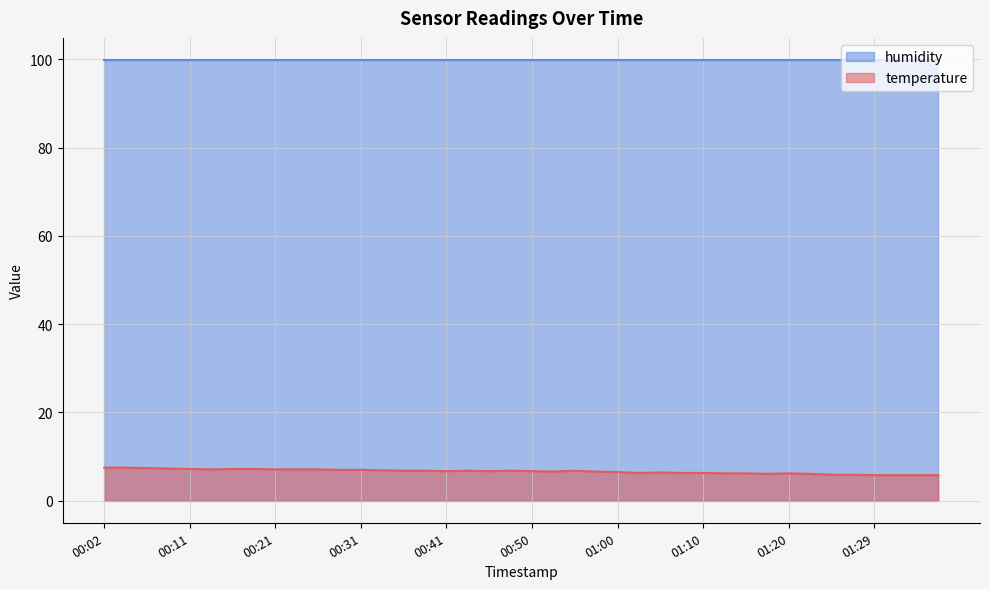

Where is the first local minimum?

00:14